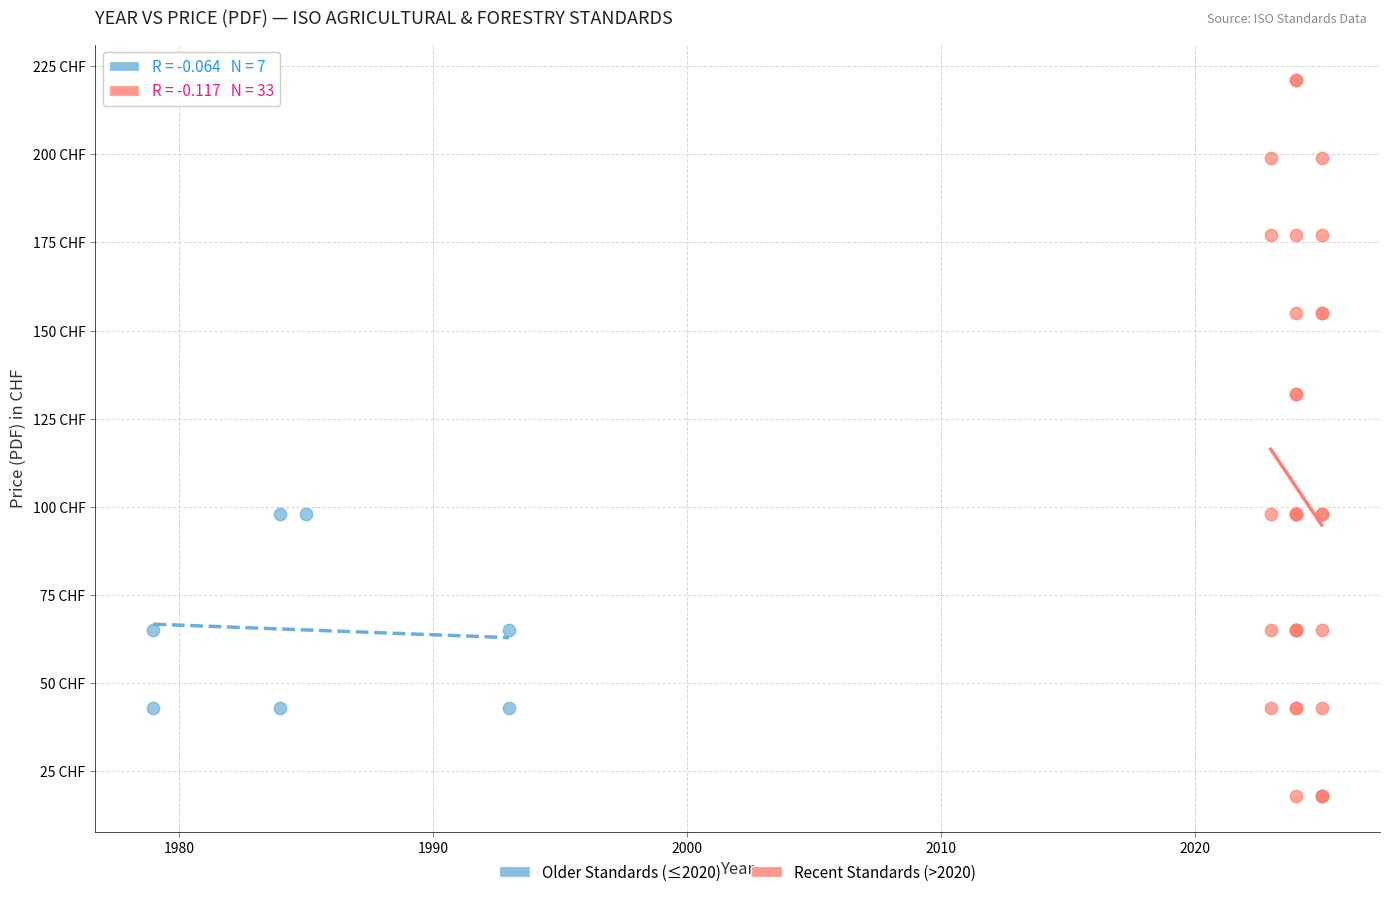

What are all the series names shown in the legend?

Older Standards (≤2020), Recent Standards (>2020)